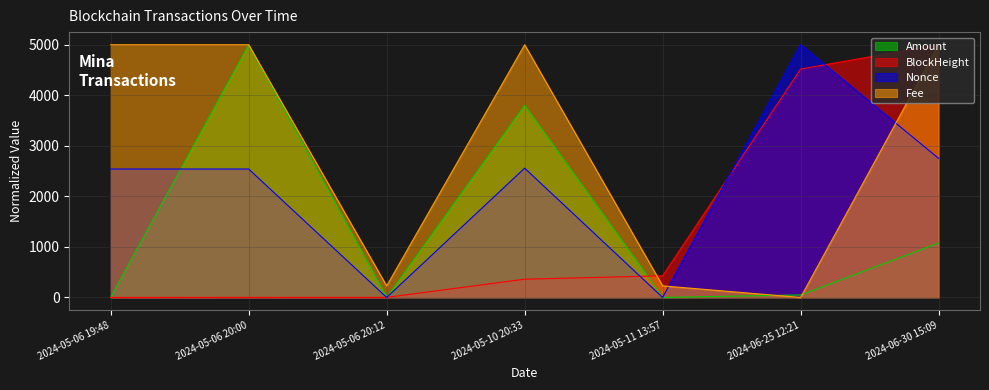

Reading left to right, list all the values displayed in this chart.

Amount: 5.0	5000.0	0.0	3800.4	0.0	48.8	1076.7
BlockHeight: 0.0	0.7	1.0	360.8	427.9	4519.5	5000.0
Nonce: 2540.5	2540.7	0.0	2557.9	0.2	5000.0	2751.2
Fee: 5000.0	5000.0	228.6	5000.0	228.6	0.0	5000.0